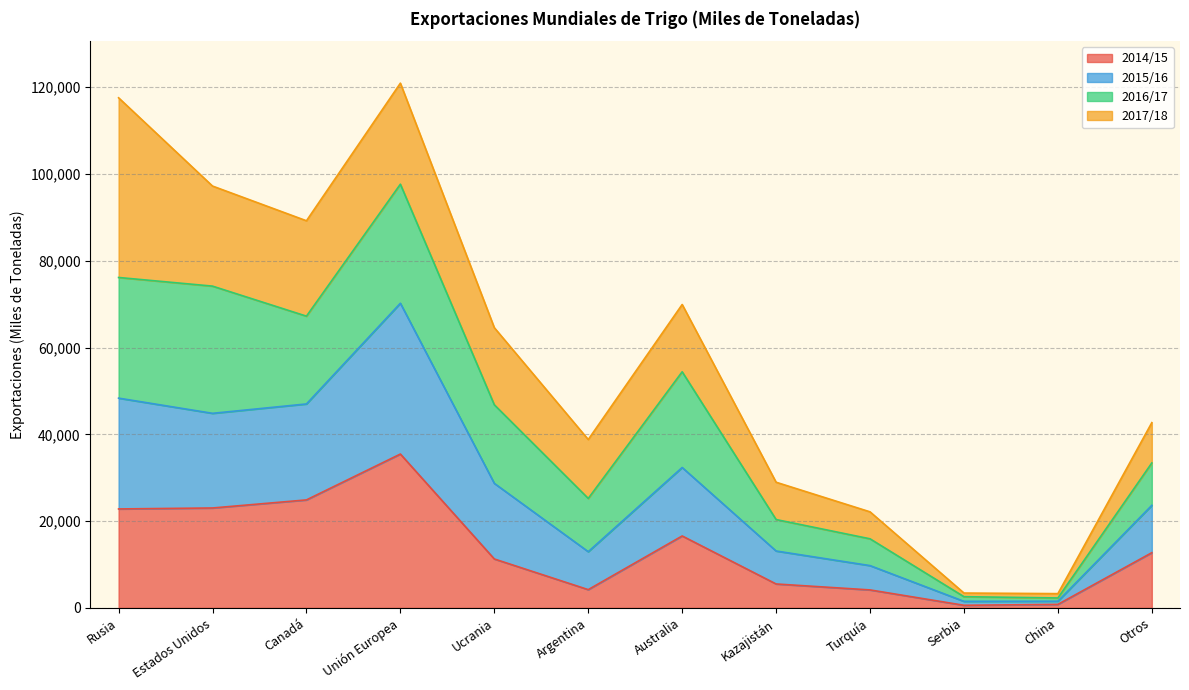

What is the total value across all series at Estados Unidos?

97226